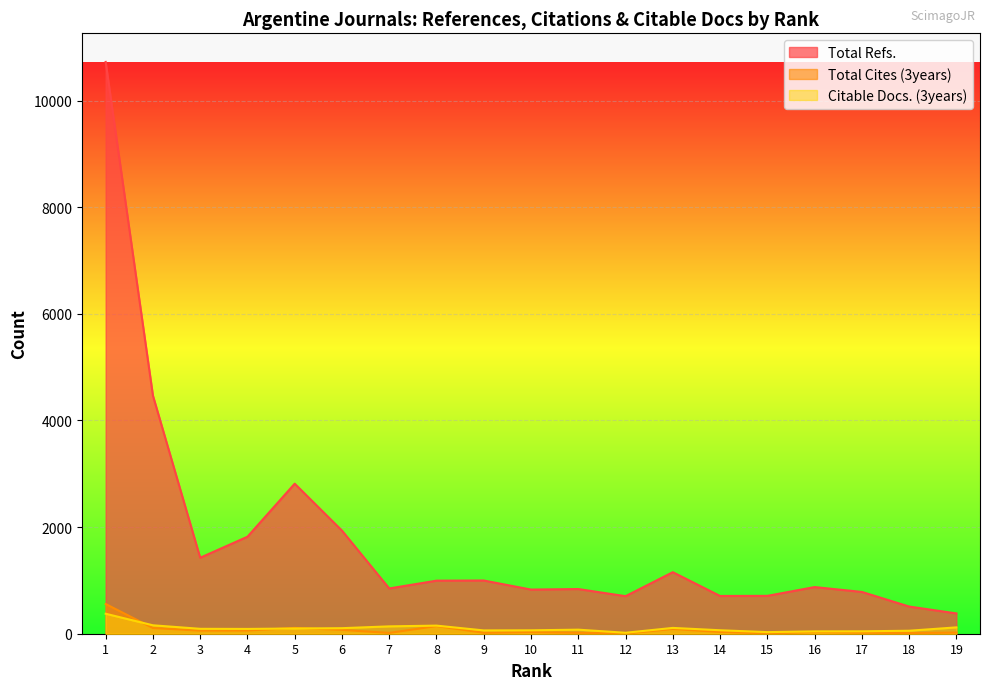

At which label does Total Cites (3years) first exceed 31?

1